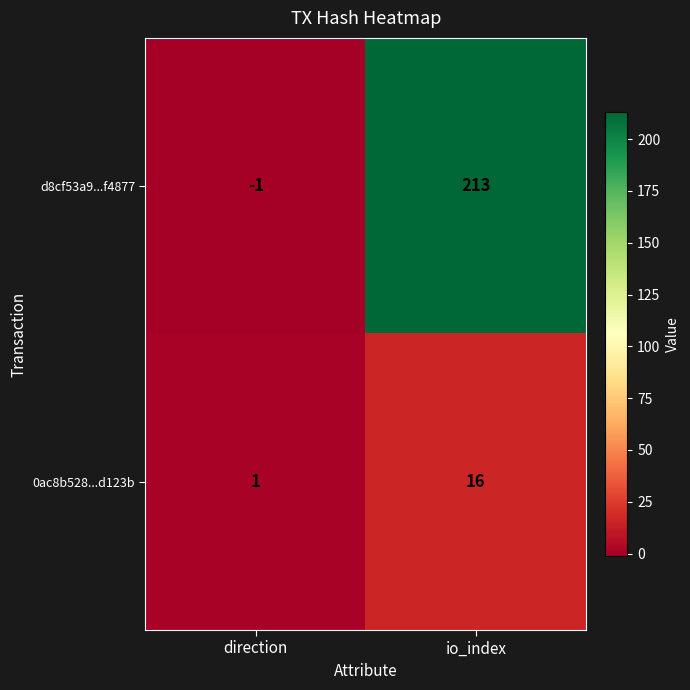

The value of 0ac8b528...d123b at direction is 2. True or false?

False